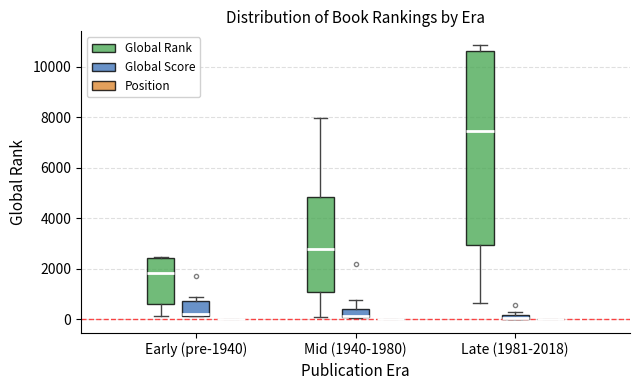

Comparing the boxes themselves (not the whiskers), which one is the tallest?

Late (1981-2018) (Global Rank)